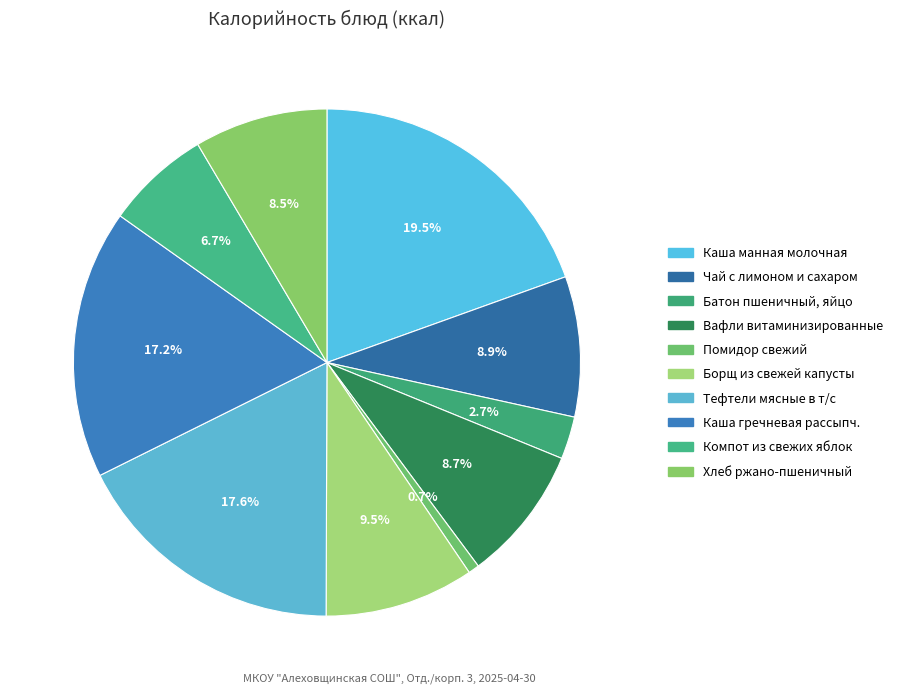

What is the smallest slice in the pie chart?

ПОМИДОР СВЕЖИЙ